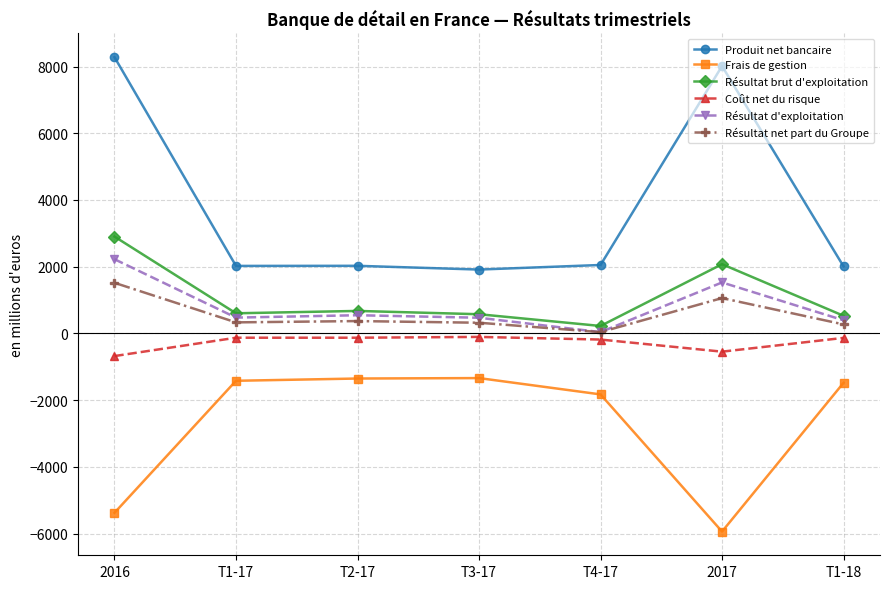

The Frais de gestion series shows -1259 at 2016. True or false?

False